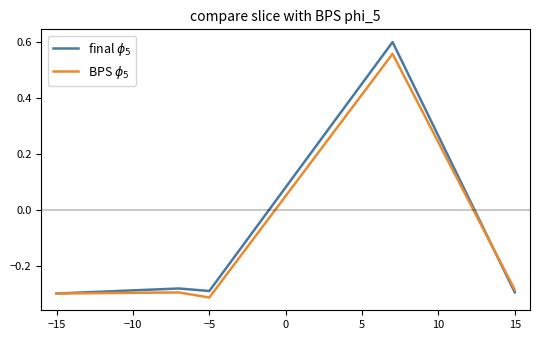

Does the chart have visible grid lines?

No